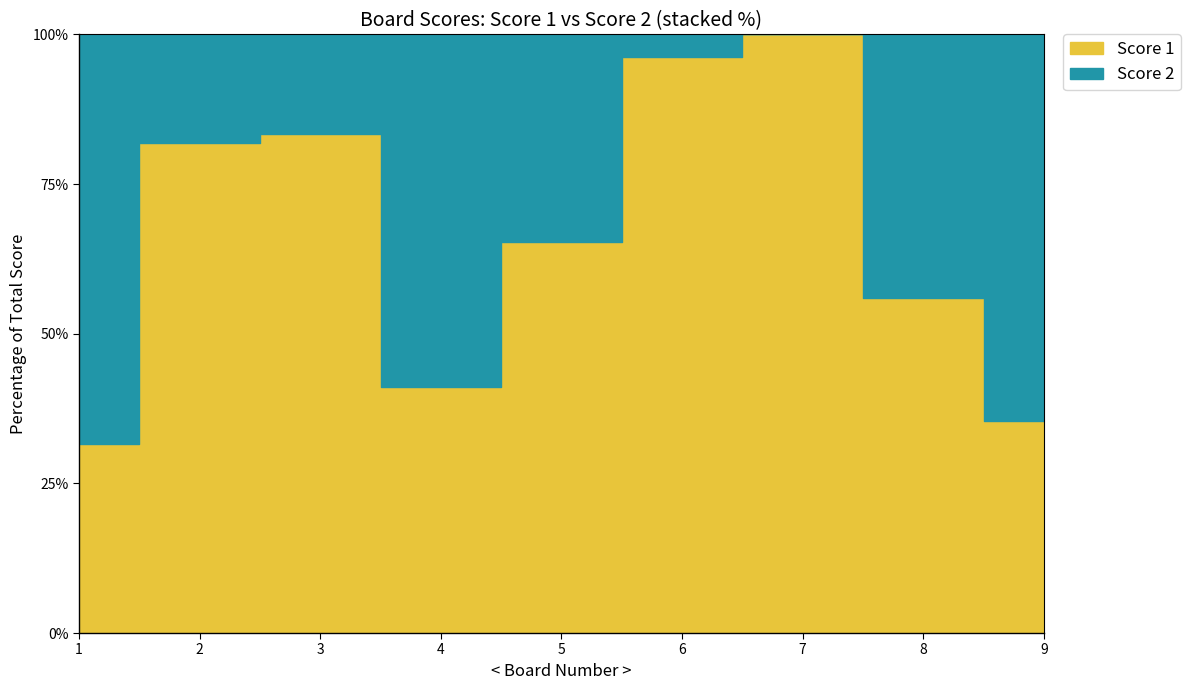

How many lines are shown in the chart?

2